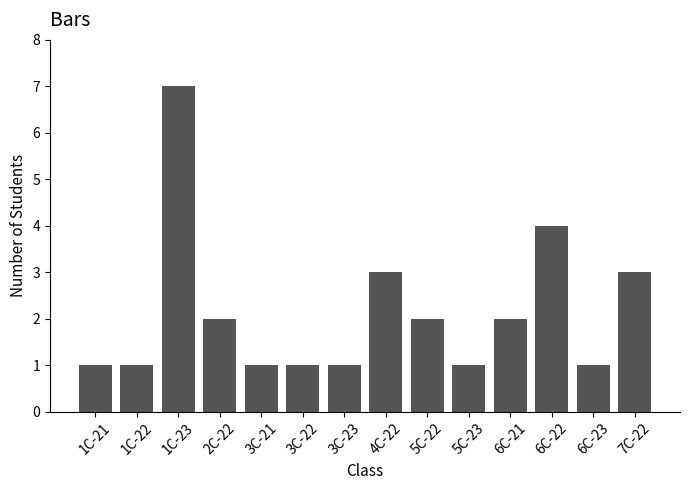

What is the approximate value at 5C-22?

2